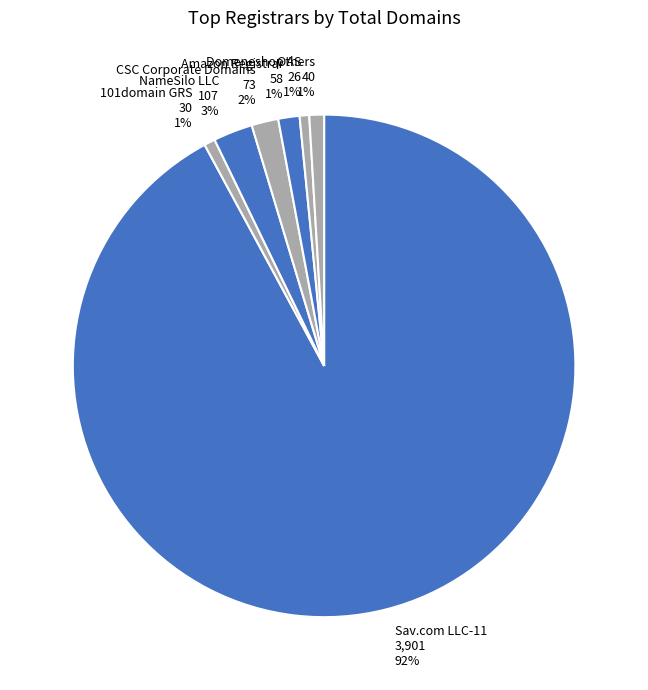

Which slice is the largest?

Sav.com LLC-11 3,901 92%